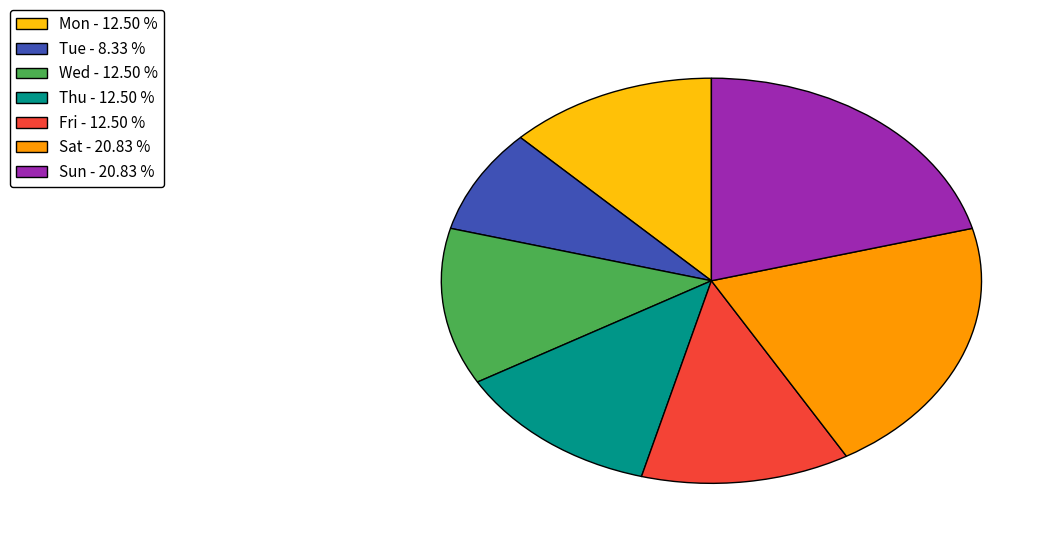

Do Mon - 12.50 % and Fri - 12.50 % together represent more than half of the pie?

No